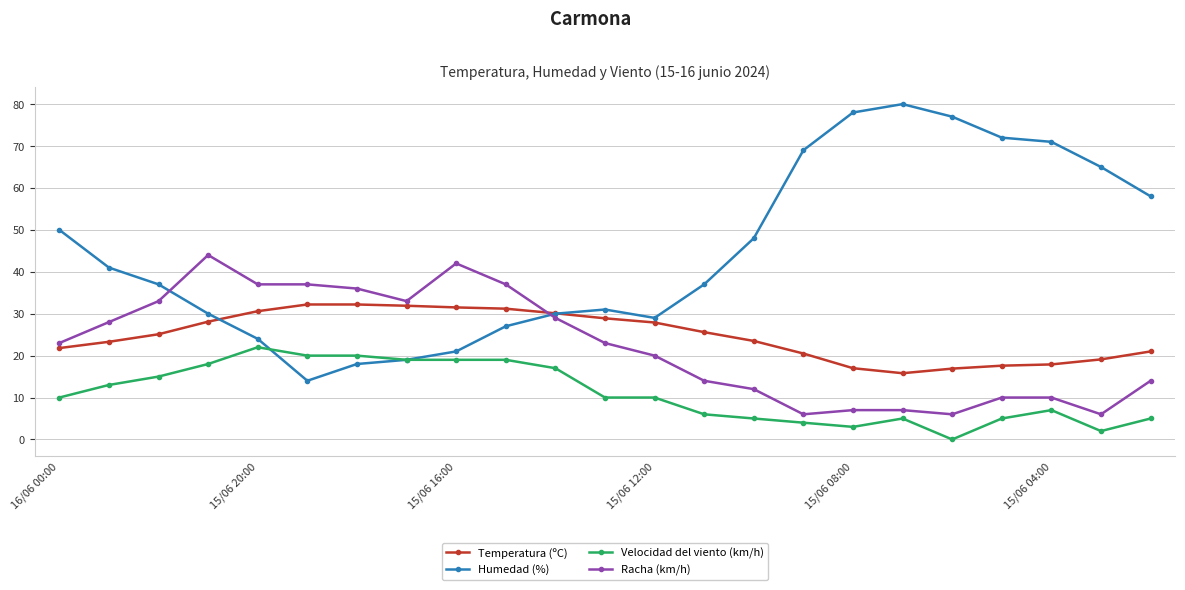

List the series in order of their peak value, lowest first.

Velocidad del viento (km/h), Temperatura (ºC), Racha (km/h), Humedad (%)